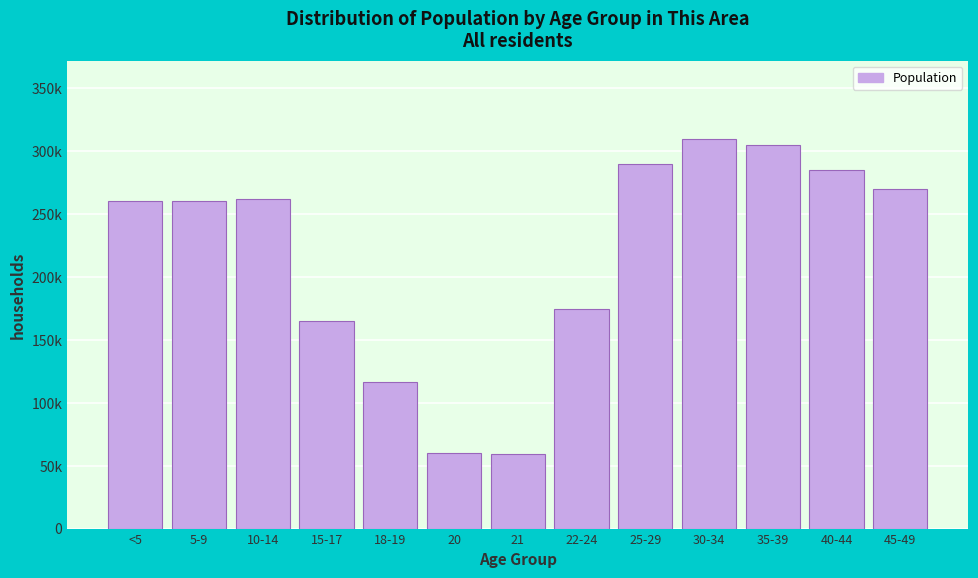

Are the bars horizontal?

No